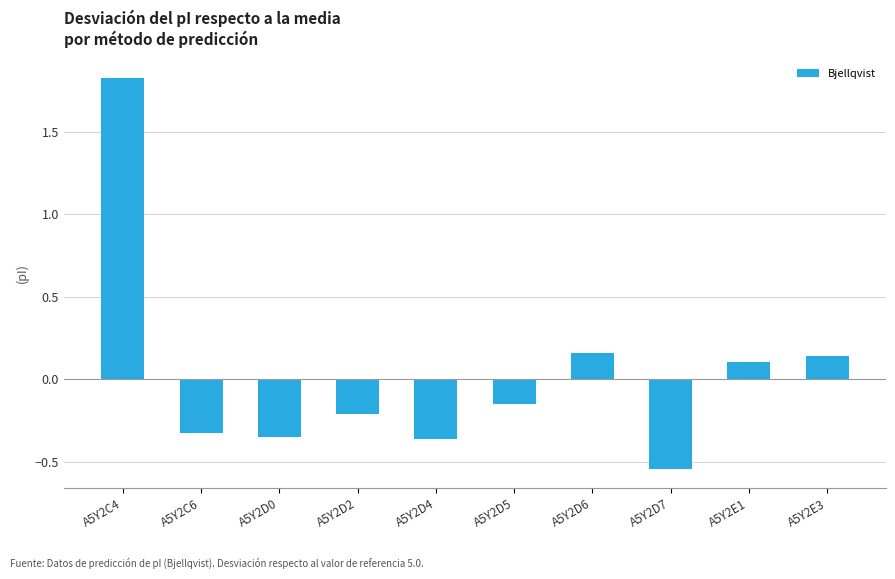

Where does the data first go above 0?

A5Y2C4